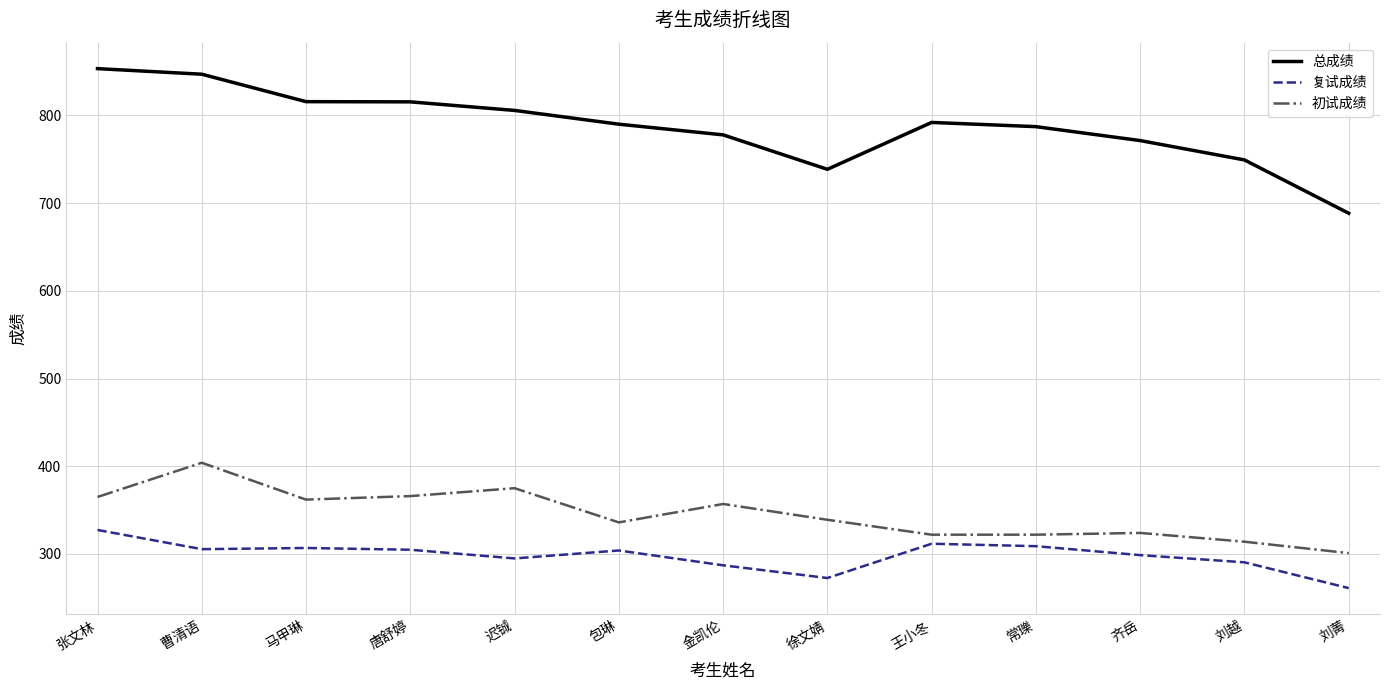

What is the sum of the 总成绩 values at 曹清语 and 张文林?

1700.2